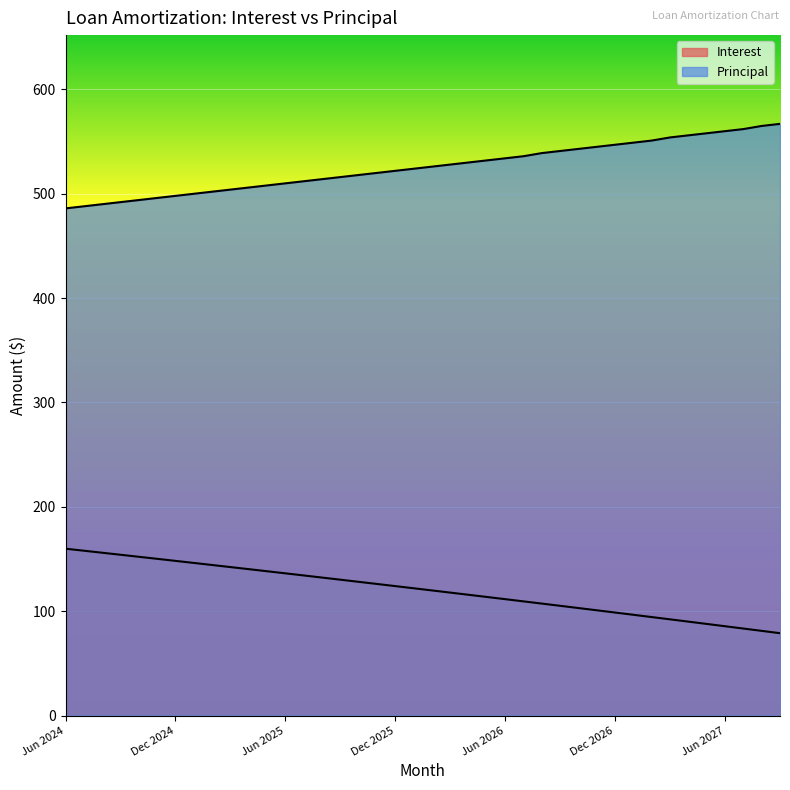

Is it true that Principal equals 209.6 at Jun 2024?

False